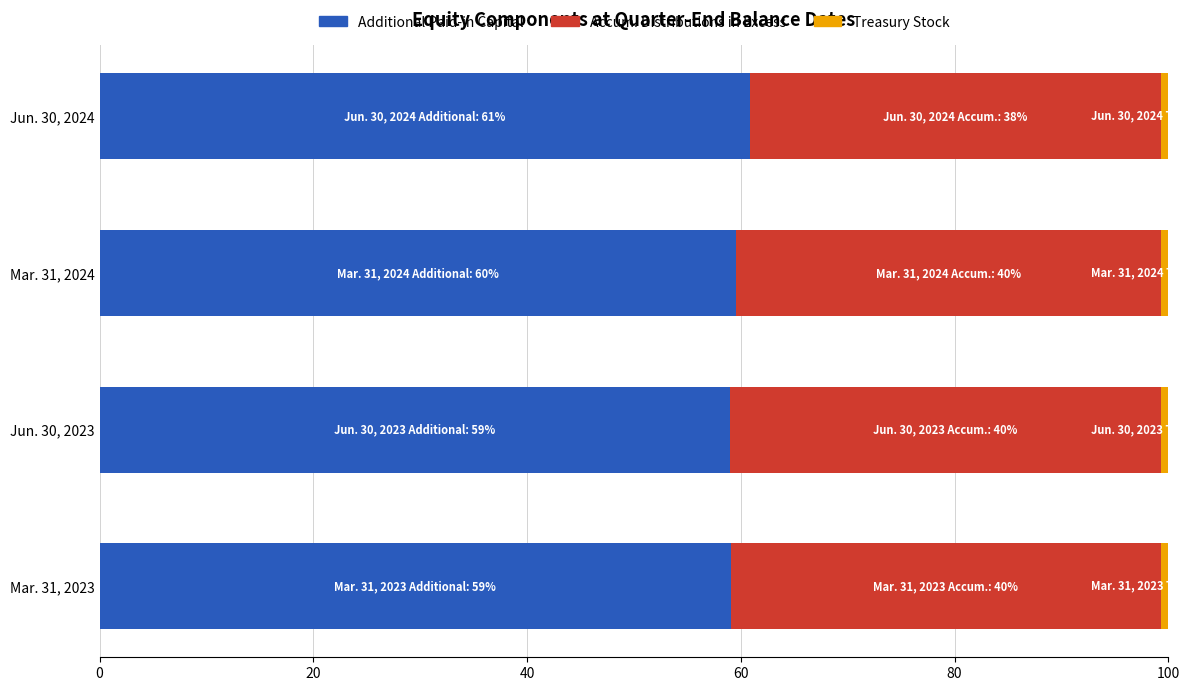

What is the minimum value for Additional Paid-in Capital?

58.9